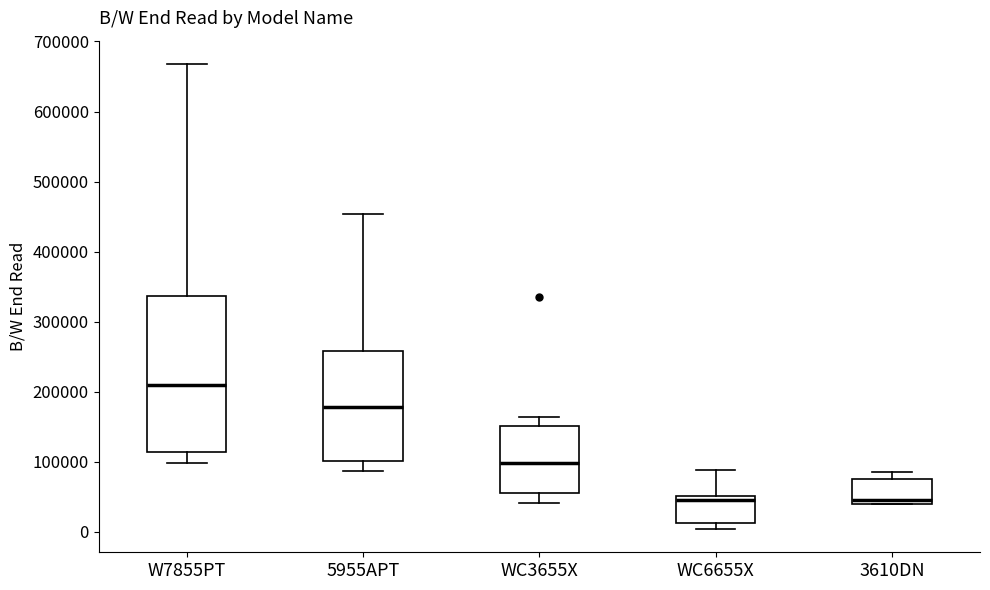

Where does the upper whisker of the box for 3610DN end on the y-axis? The values are not printed on the chart, so give them approximately, as read against the axis.

90000